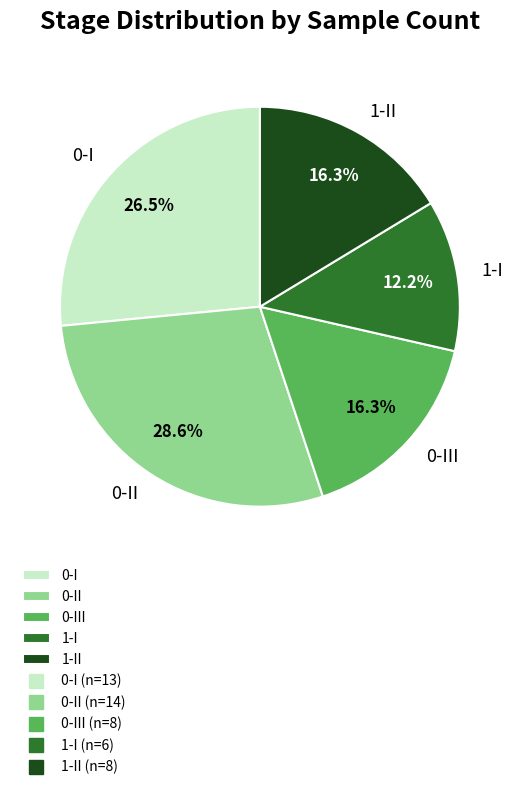

How many slices are in this pie chart?

5